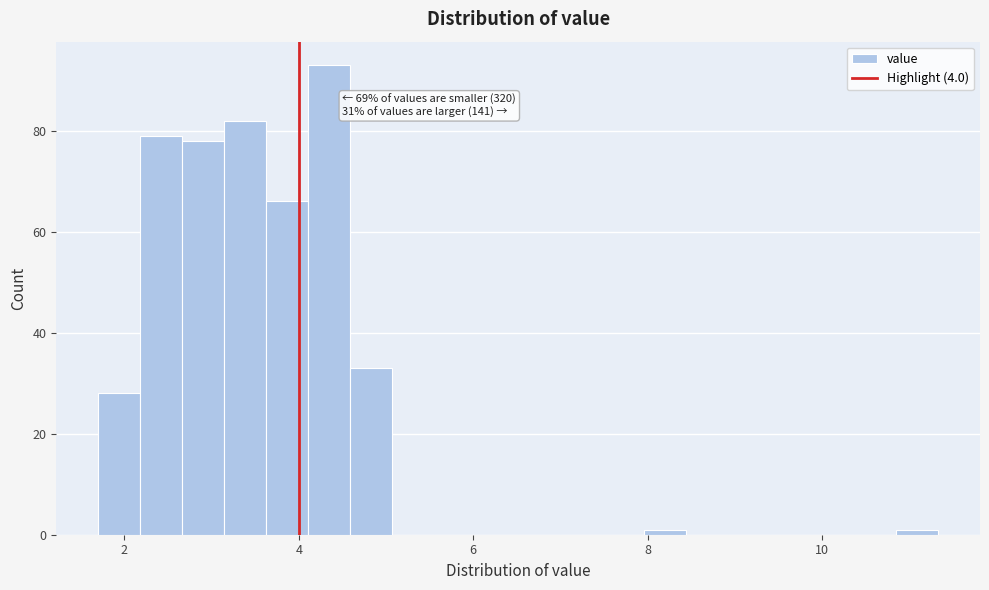

Read against the x-axis, roughly where is the centre of the tallest bar?

4.4